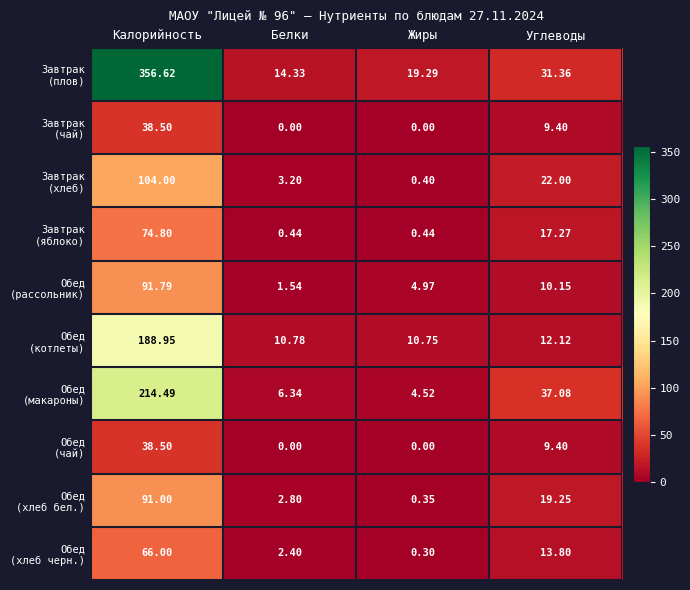

At which category is the sum across all series the highest?

Калорийность